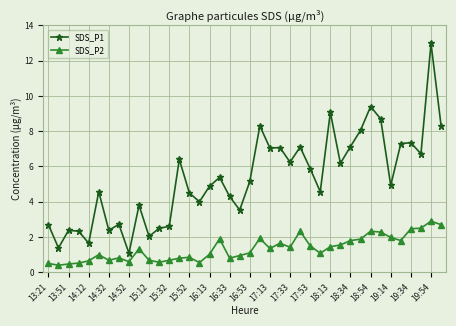

What are all the series names shown in the legend?

SDS_P1, SDS_P2